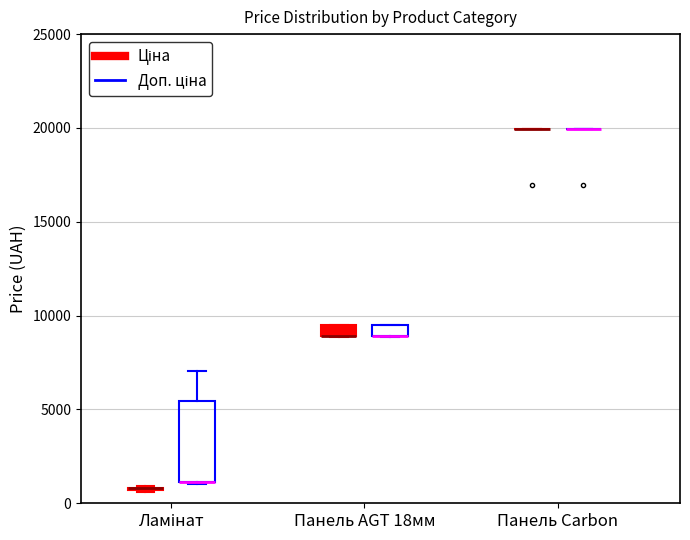

Which box is the tallest, from its lower edge to its upper edge?

Ламінат (Доп. ціна)